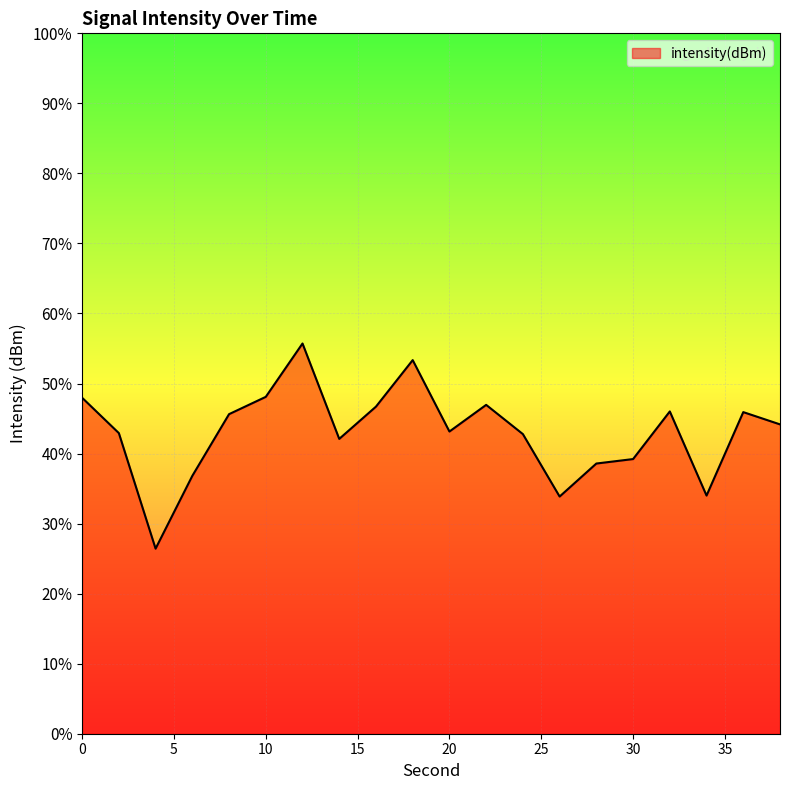

At which category does the chart reach its minimum across all series?

4